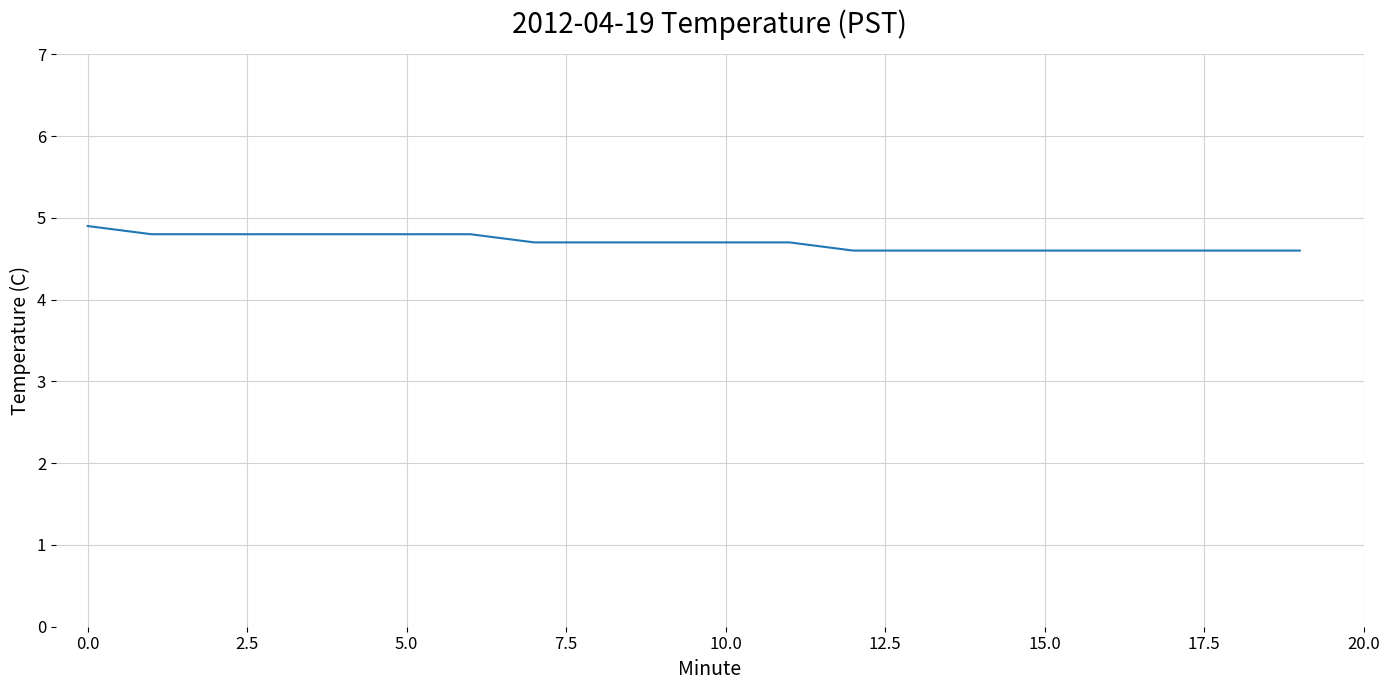

Reading left to right, extract all data points from this chart.

4.9	4.8	4.8	4.8	4.8	4.8	4.8	4.7	4.7	4.7	4.7	4.7	4.6	4.6	4.6	4.6	4.6	4.6	4.6	4.6